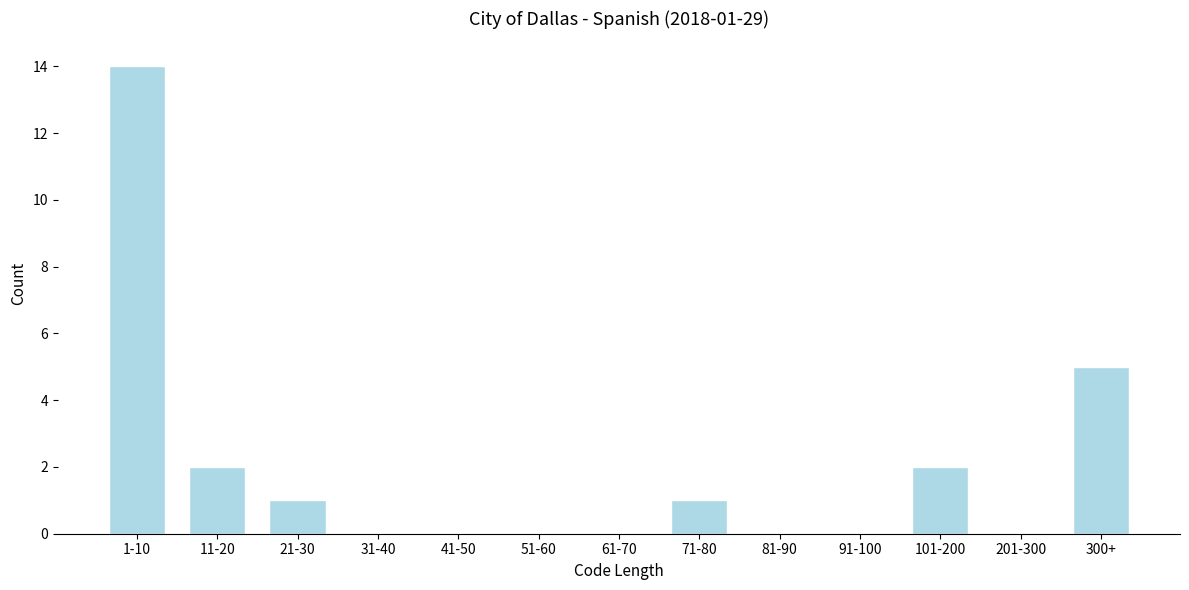

Reading right to left, transcribe all the data shown in this chart.

300+=5	201-300=0	101-200=2	91-100=0	81-90=0	71-80=1	61-70=0	51-60=0	41-50=0	31-40=0	21-30=1	11-20=2	1-10=14